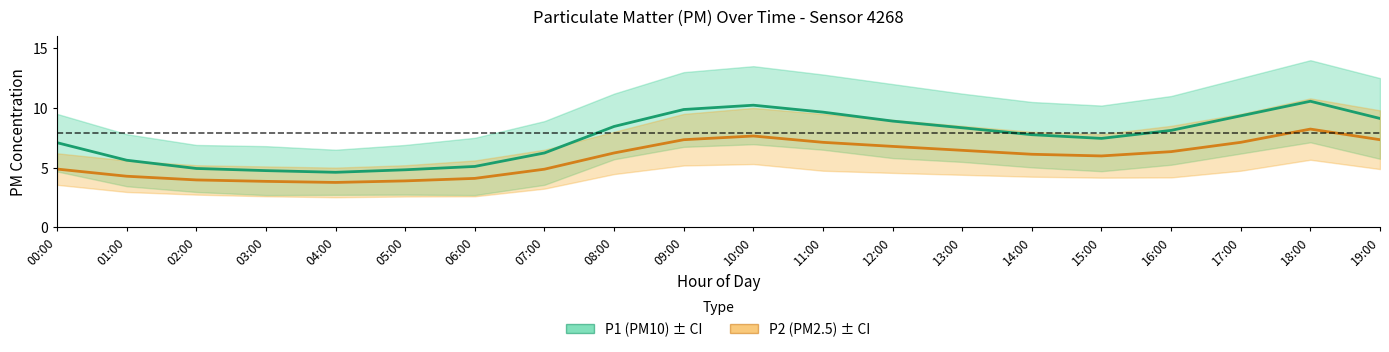

Reading left to right, transcribe all the data shown in this chart.

P1 (PM10): 00:00=7.1	01:00=5.6	02:00=4.9	03:00=4.8	04:00=4.6	05:00=4.8	06:00=5.1	07:00=6.2	08:00=8.4	09:00=9.9	10:00=10.2	11:00=9.7	12:00=8.9	13:00=8.3	14:00=7.8	15:00=7.5	16:00=8.1	17:00=9.3	18:00=10.6	19:00=9.1
P2 (PM2.5): 00:00=4.9	01:00=4.3	02:00=4.0	03:00=3.9	04:00=3.8	05:00=3.9	06:00=4.1	07:00=4.9	08:00=6.2	09:00=7.3	10:00=7.7	11:00=7.1	12:00=6.8	13:00=6.5	14:00=6.1	15:00=6.0	16:00=6.3	17:00=7.1	18:00=8.2	19:00=7.3